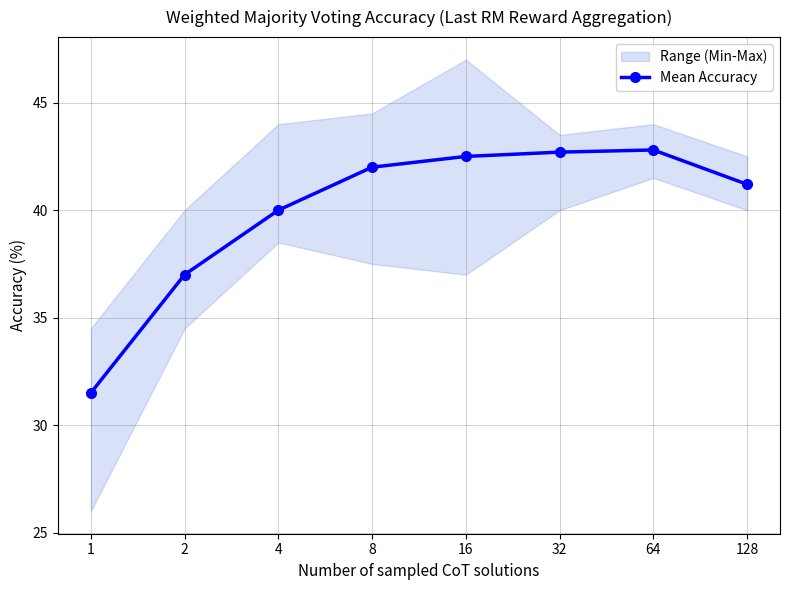

Between 8 and 128, which is larger?

8